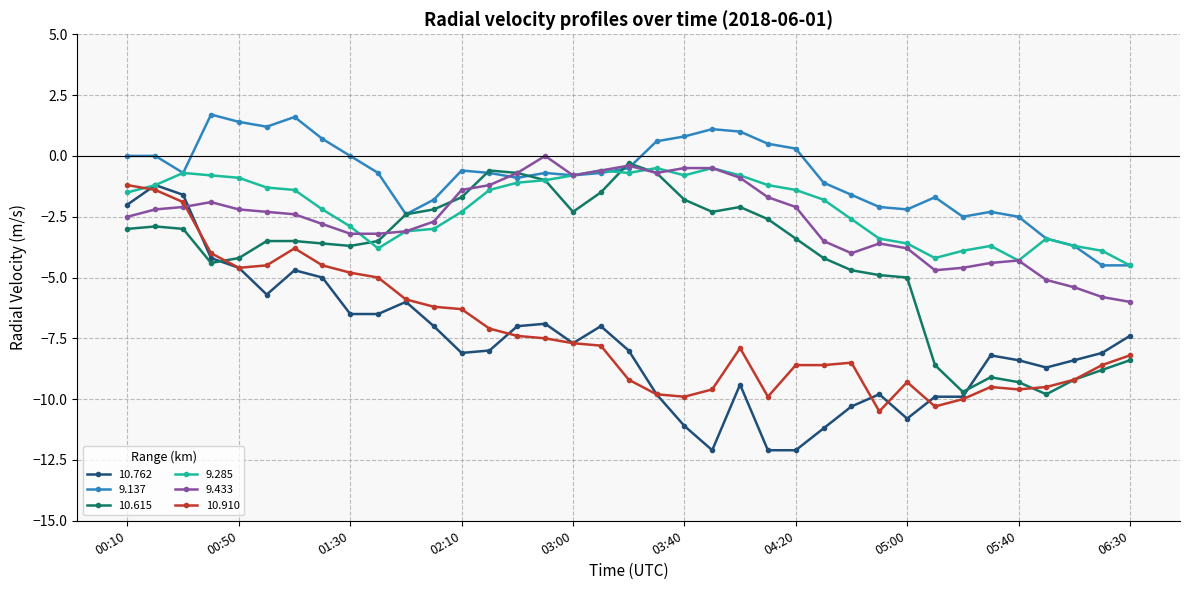

What is the minimum value shown in the chart?

-12.1